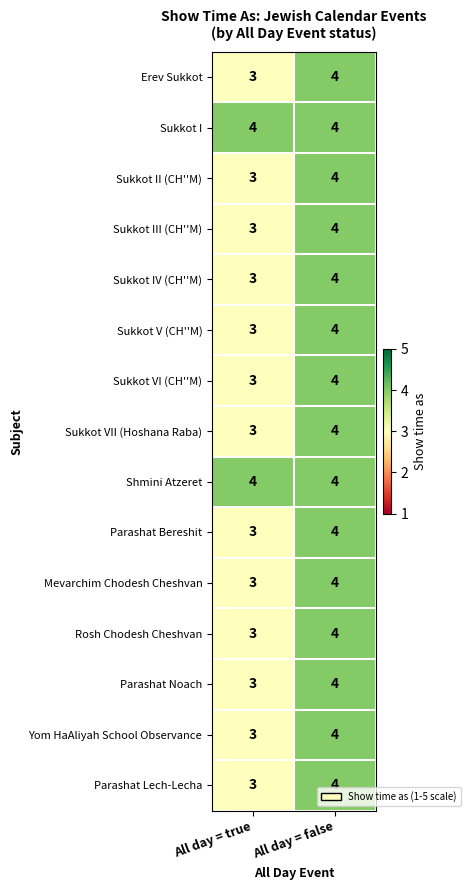

What is the maximum value shown in the chart?

4